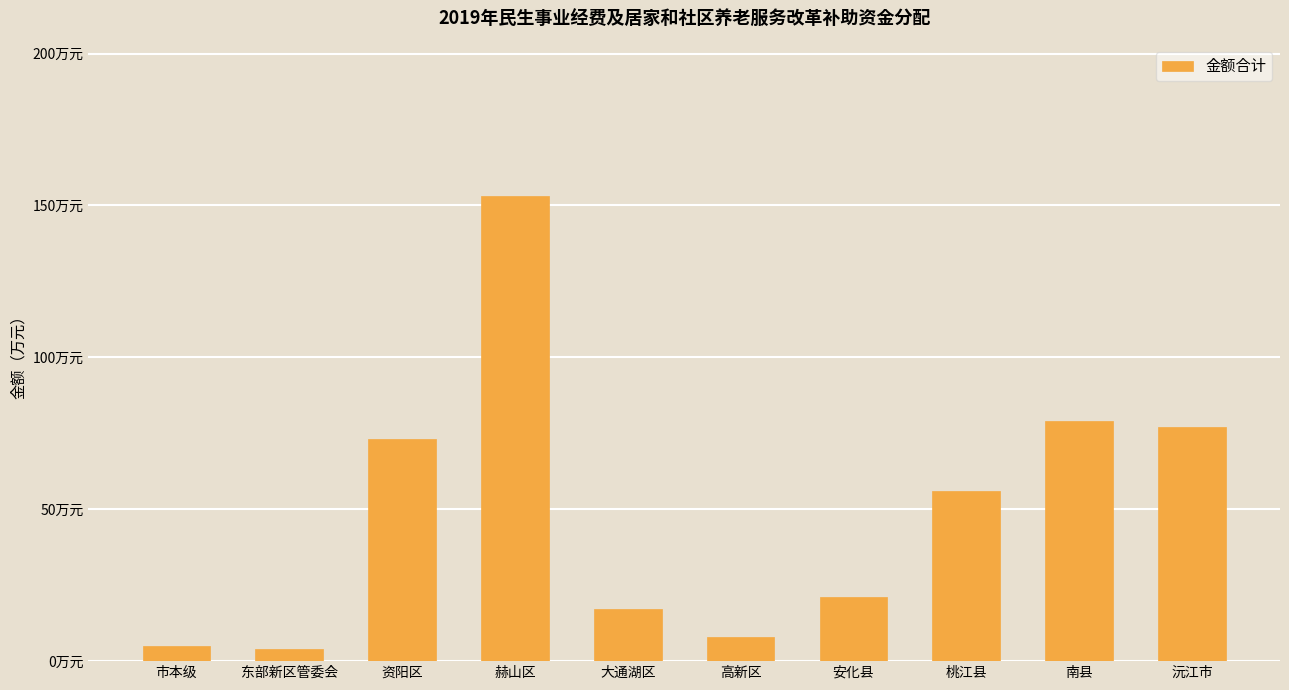

Are the bars horizontal?

No